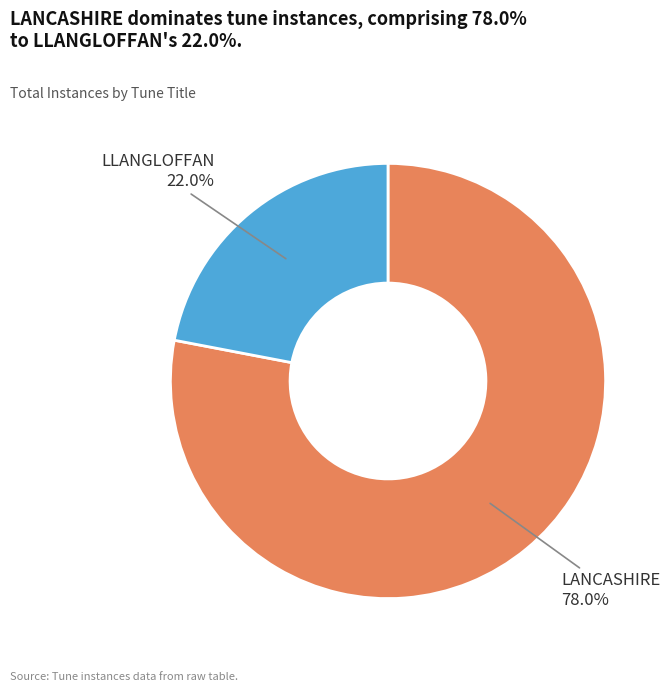

Does any single category account for the majority?

Yes